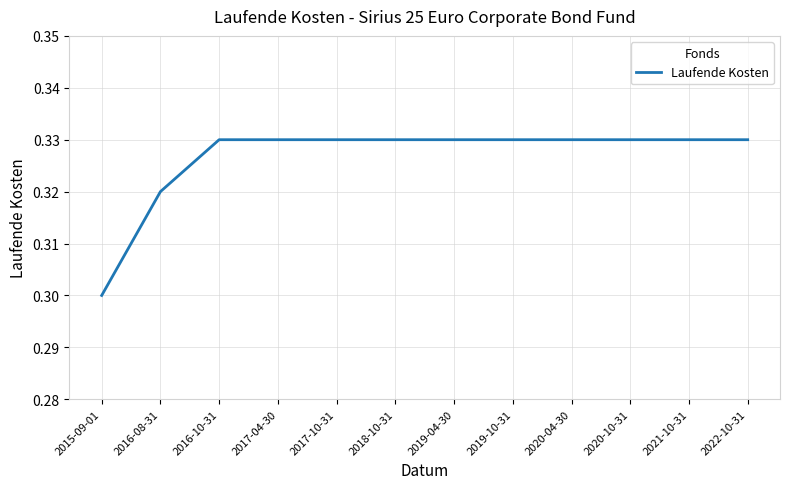

The chart shows a value of 0.6 at 2017-10-31. True or false?

False